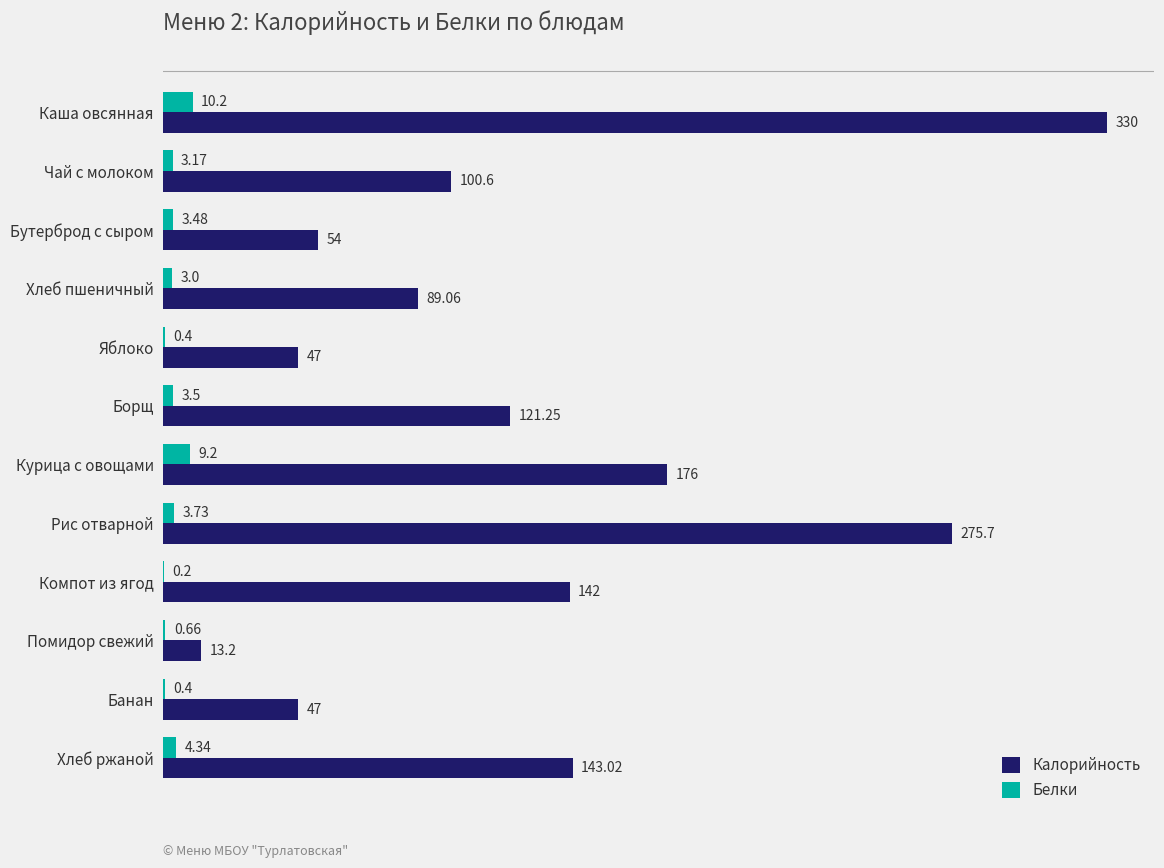

At which label is Калорийность closest to 171?

Курица с овощами